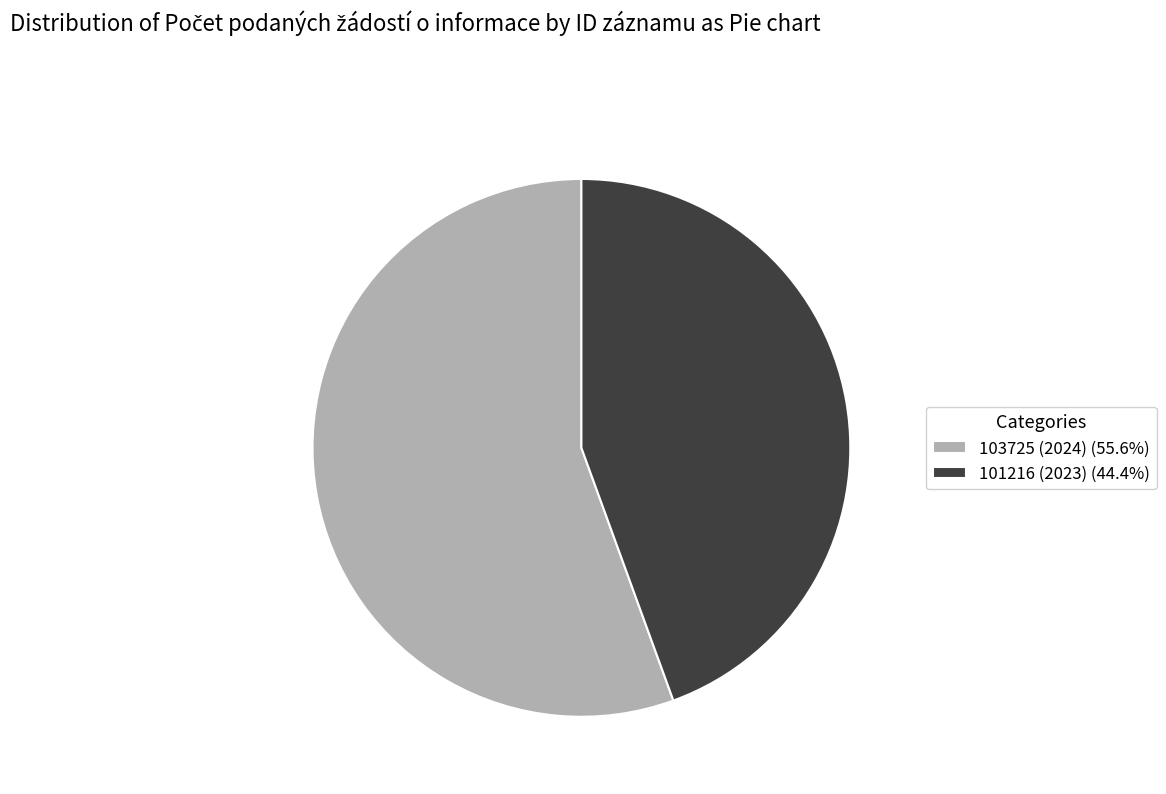

What is the largest slice in the pie chart?

103725 (2024)